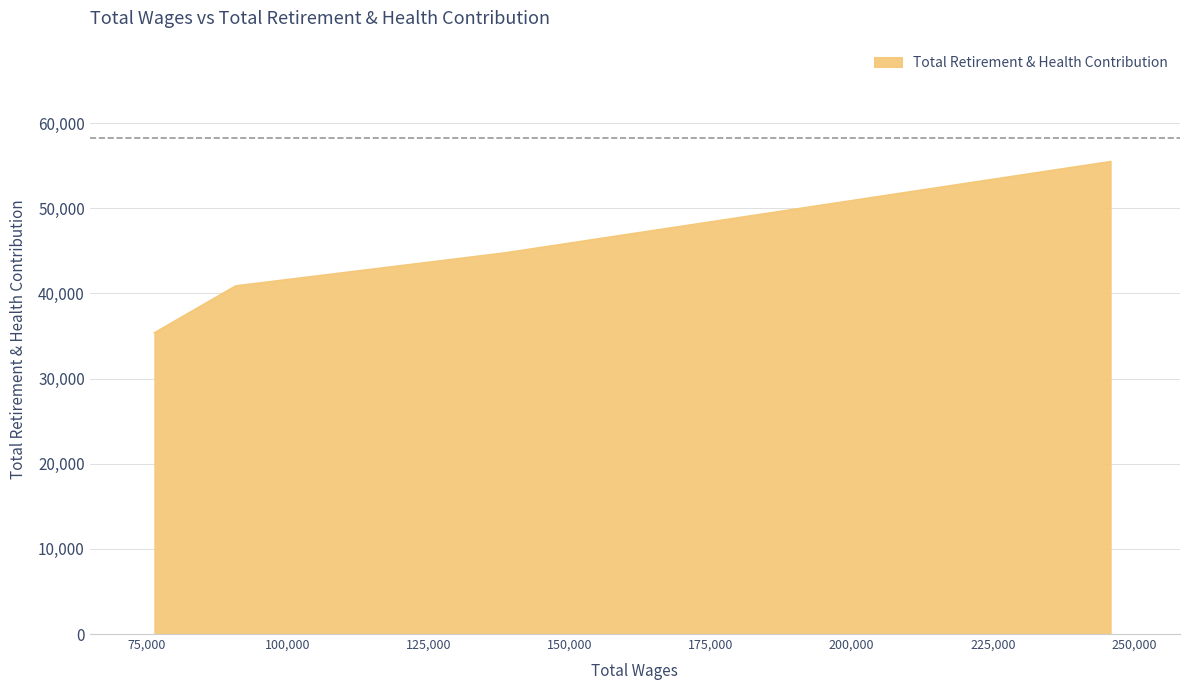

What is the difference between the second highest and minimum values?

9393